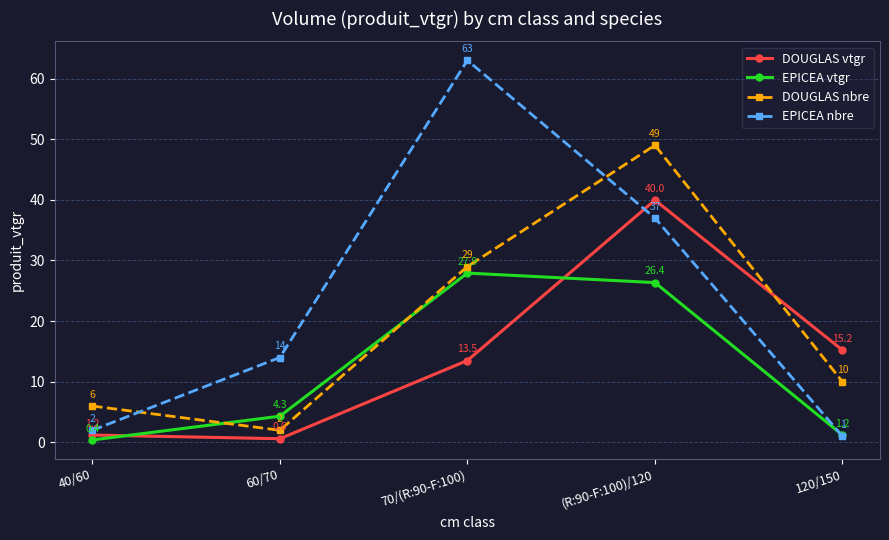

How many times do EPICEA vtgr and DOUGLAS nbre cross each other?

2